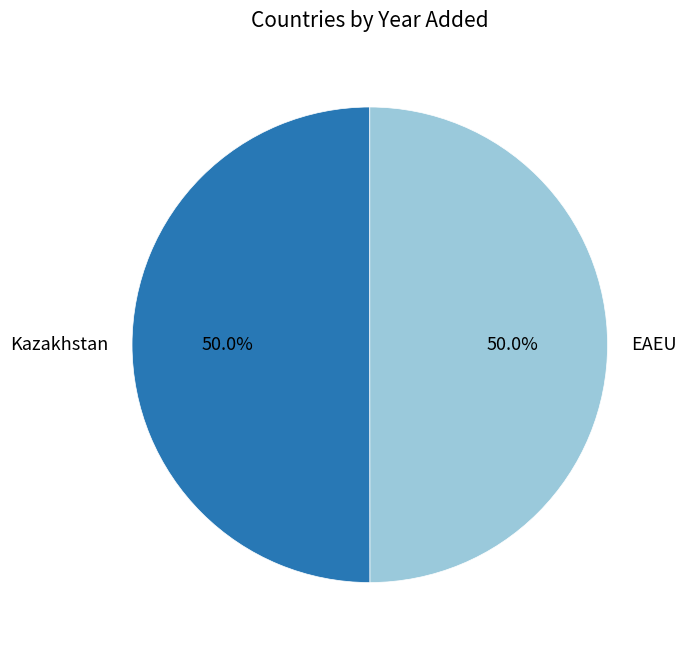

True or false: Kazakhstan accounts for 50% of the total.

True